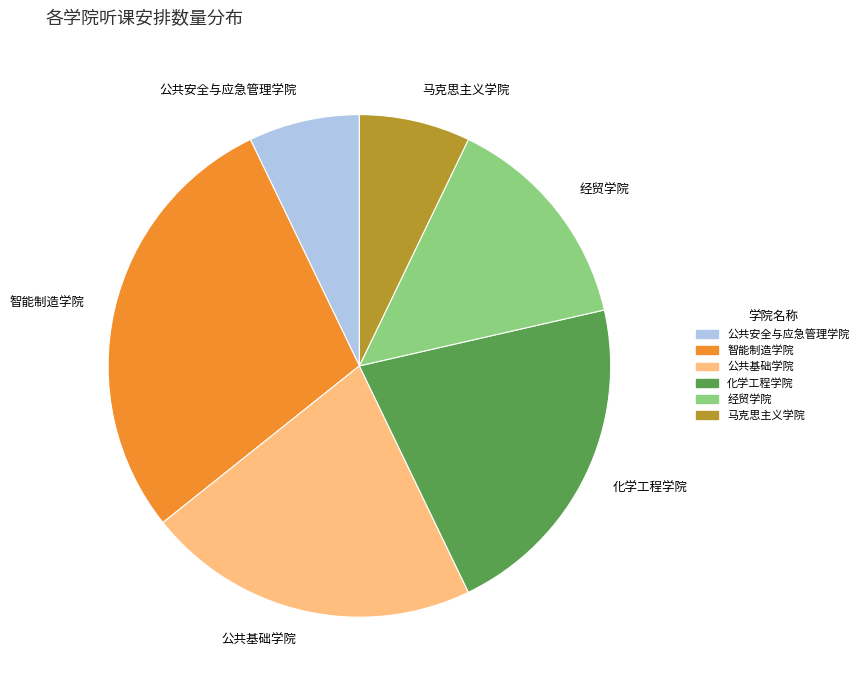

The 智能制造学院 slice represents 29% of the pie. True or false?

True